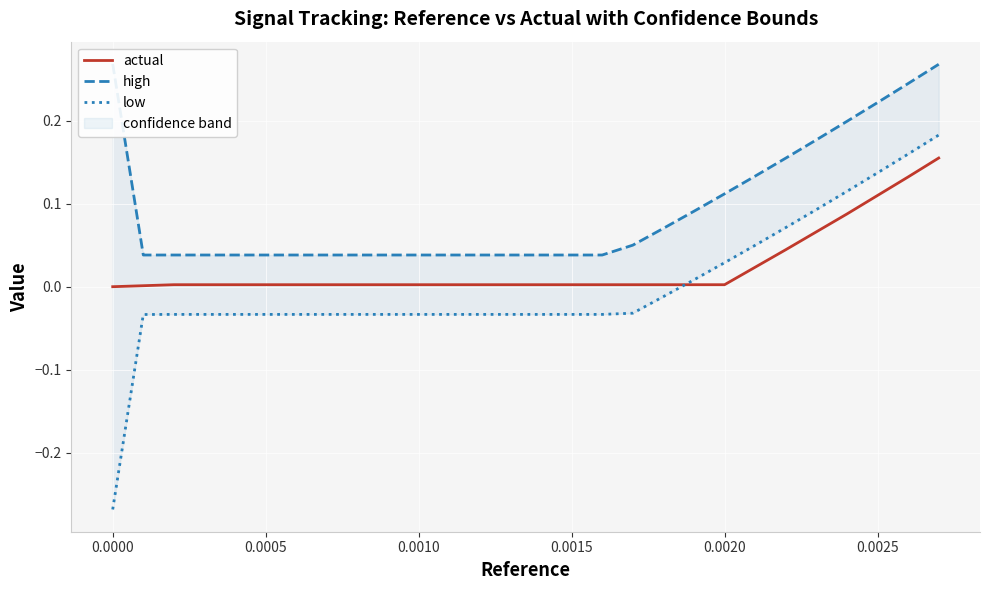

Where is the first local maximum for actual?

0.0015